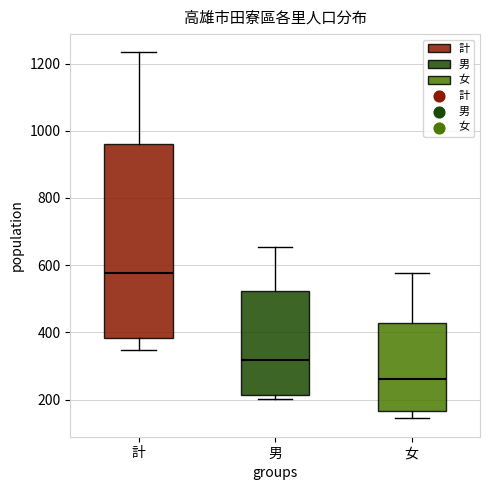

Which box is the tallest, from its lower edge to its upper edge?

計